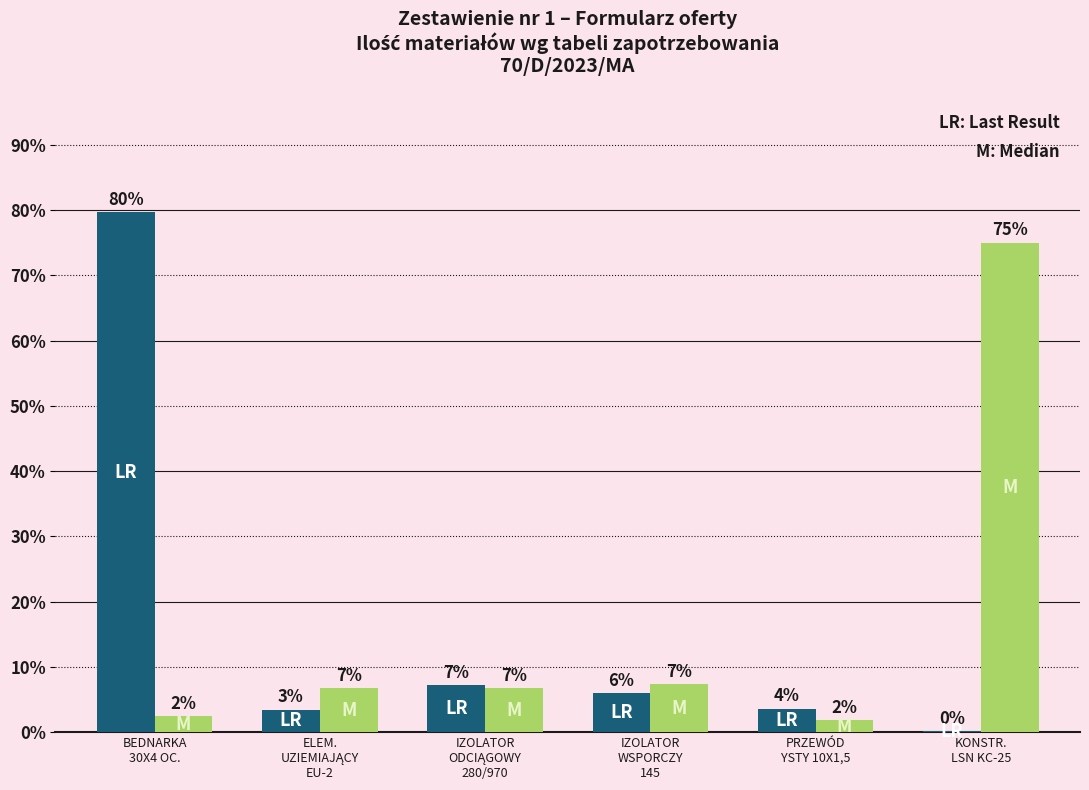

What is the total value across all series at IZOLATOR
WSPORCZY
145?

13.3